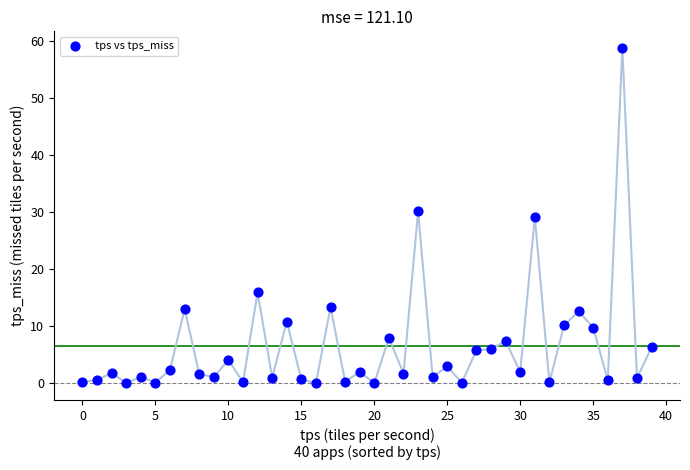

What is the range of Y values (max minus min)?

58.8